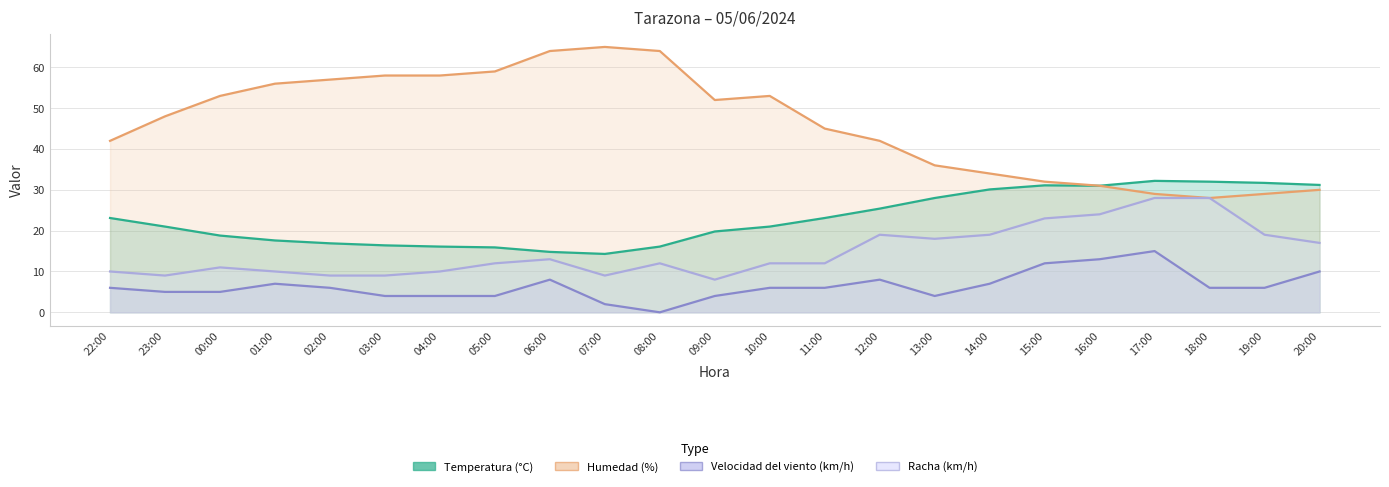

At how many categories does at least one series exceed 5?

23